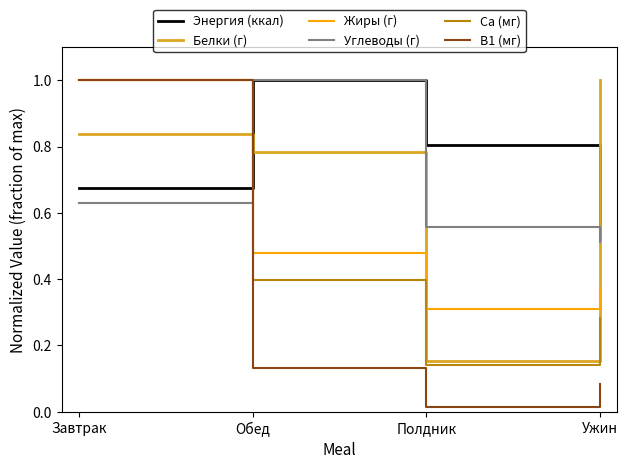

What is the sum of all Жиры (г) values?

2.2